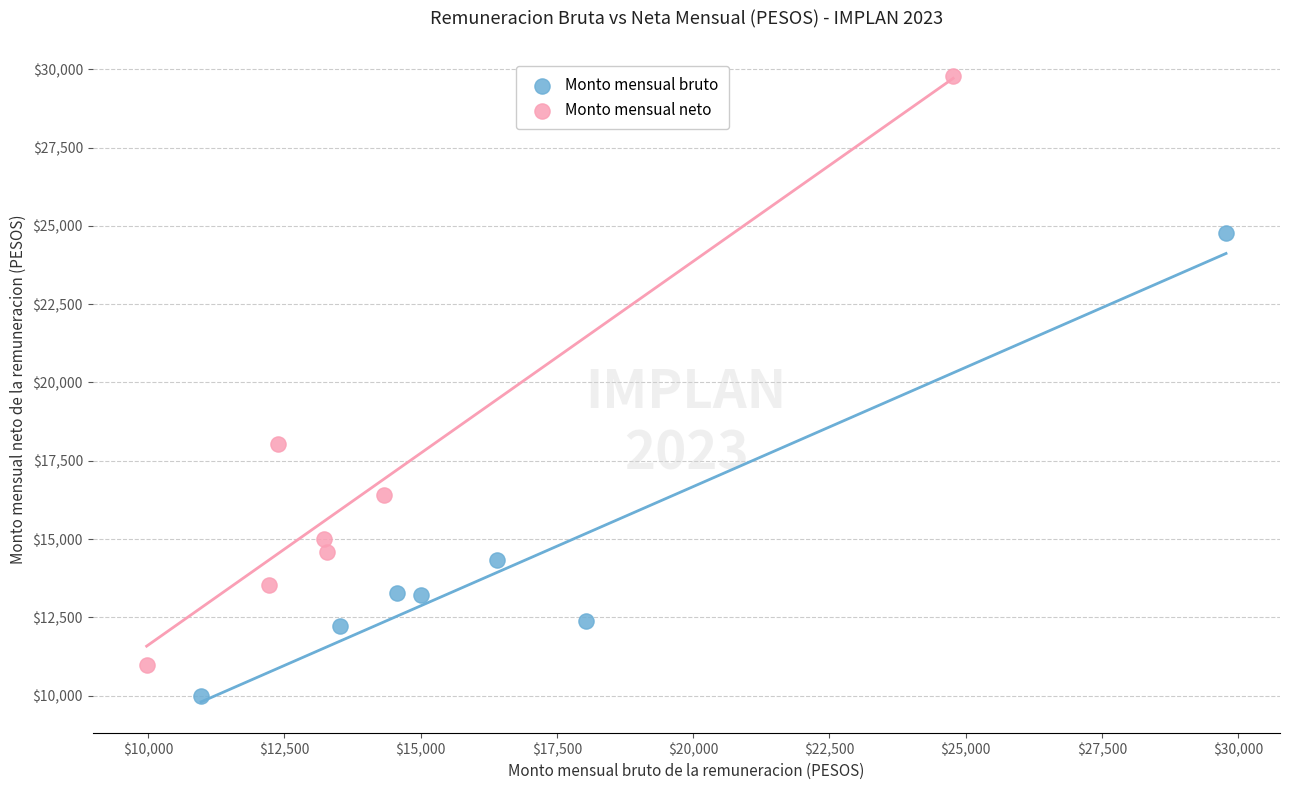

Which series contains the lowest Y value?

Monto mensual bruto